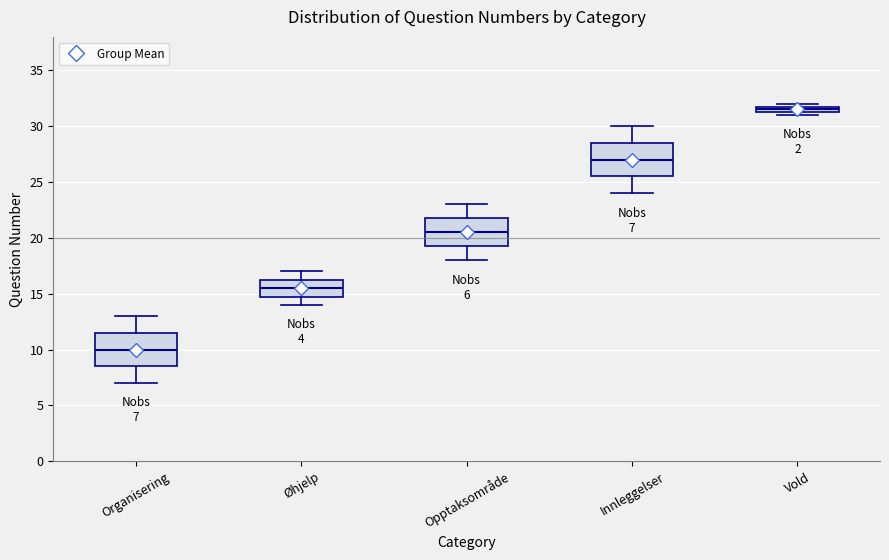

Which box's median line is the lowest?

Organisering